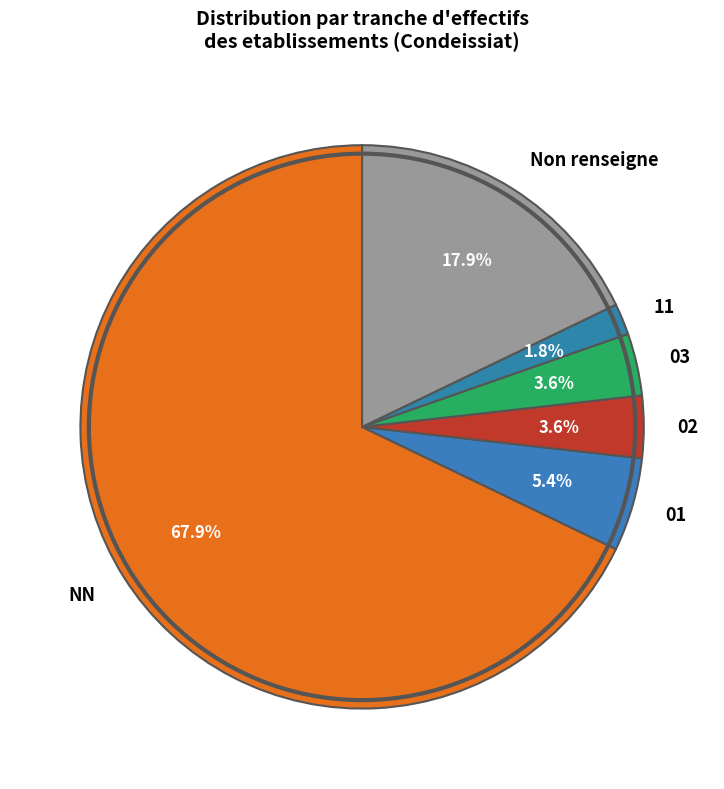

How many segments does this pie chart have?

6